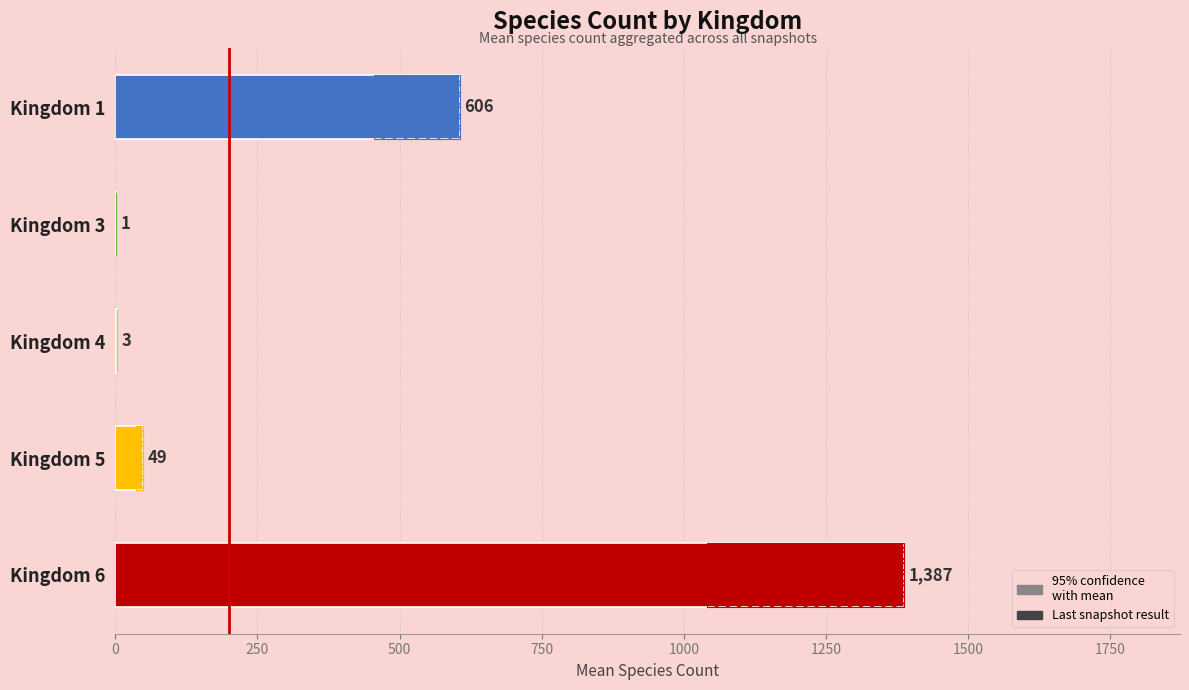

Does the chart contain any negative values?

No